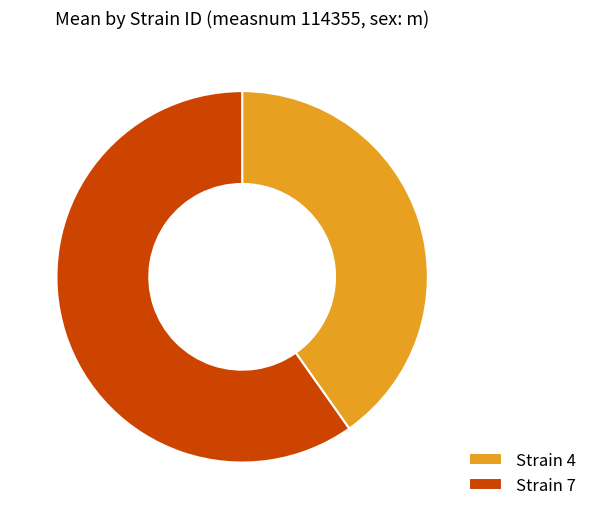

Which has a higher value, Strain 4 or Strain 7?

Strain 7